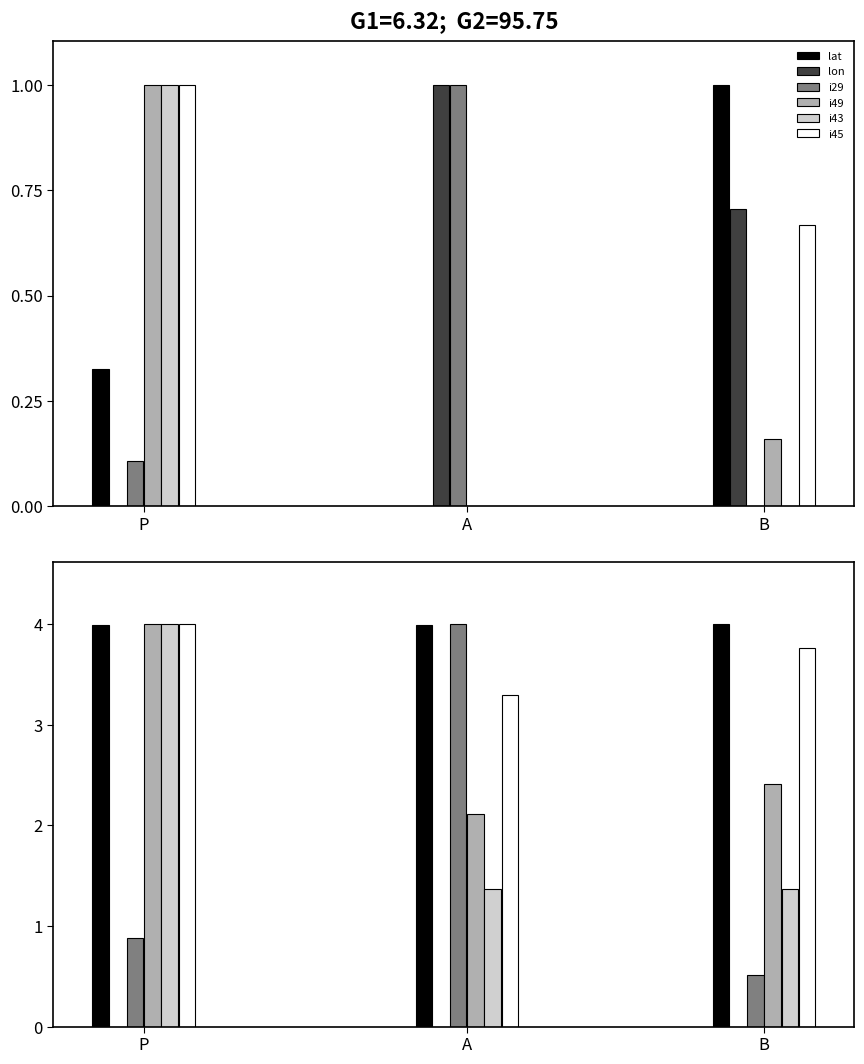

Are the bars grouped side by side (vs. stacked)?

Yes